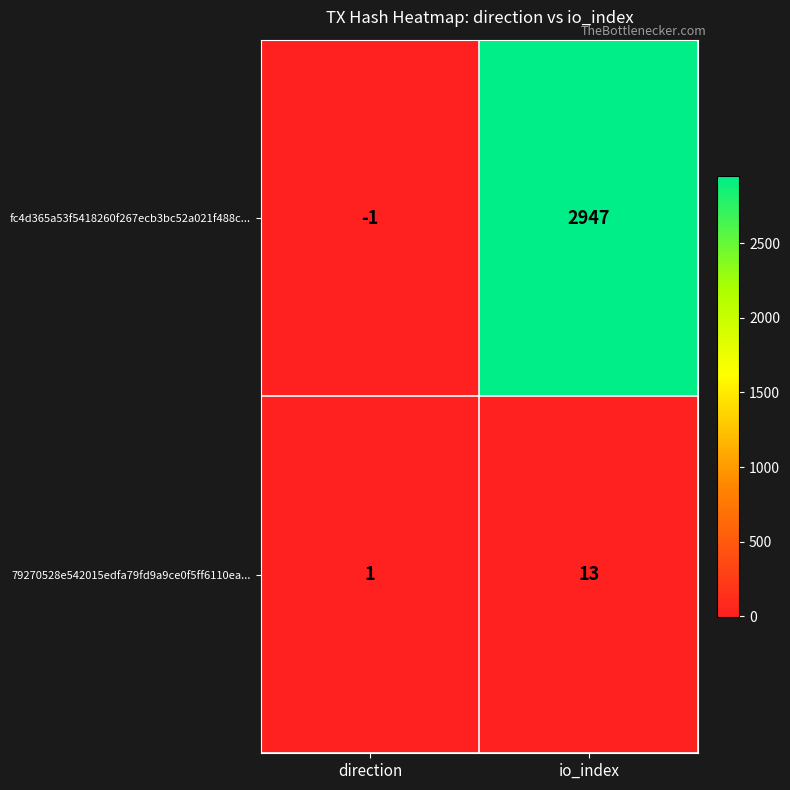

How many distinct data groups are displayed?

2